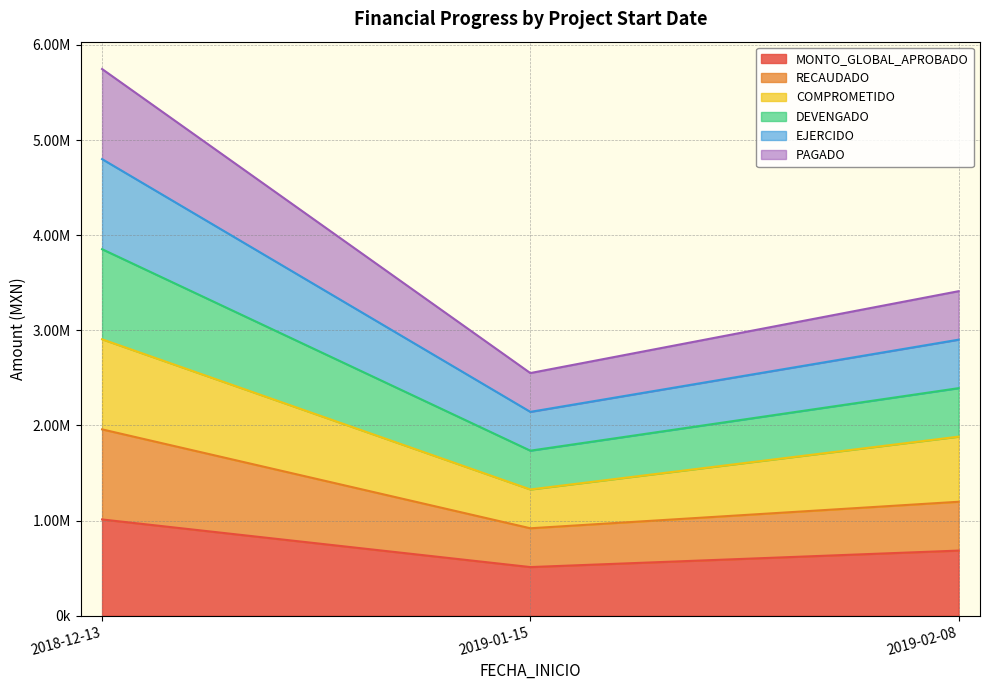

At which category does the chart reach its peak across all series?

2018-12-13